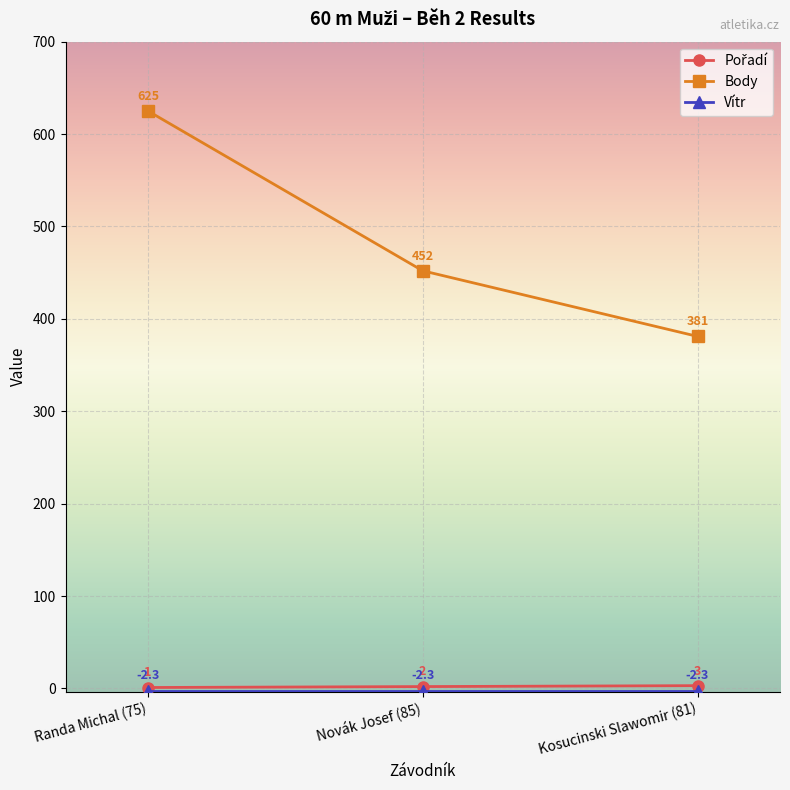

Between Novák Josef (85) and Kosucinski Slawomir (81), which series saw the biggest shift?

Body